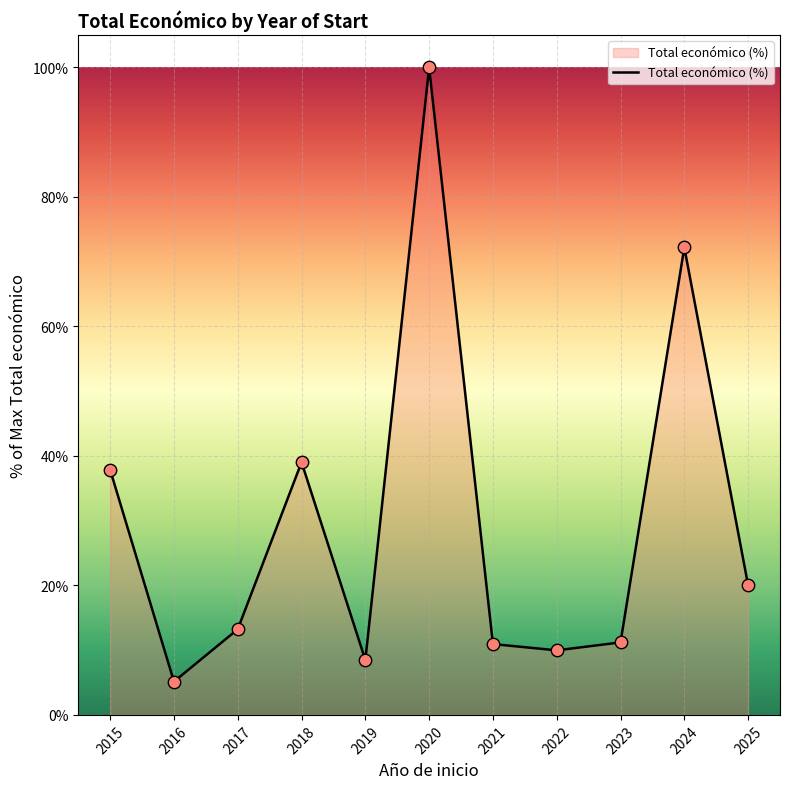

What is the change in value from 2015 to 2018?

+1.2